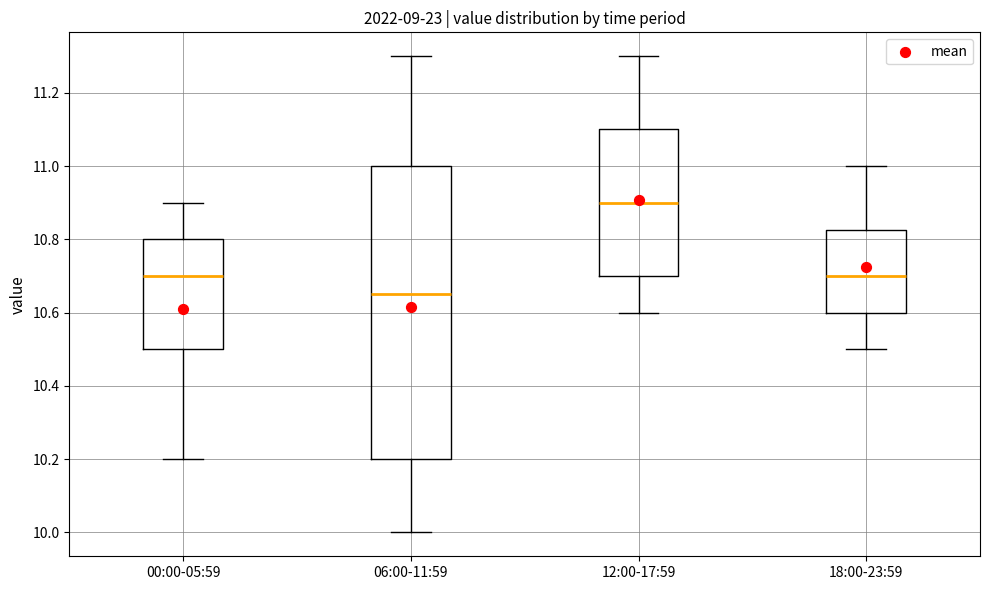

Which box has the lowest median line?

06:00-11:59